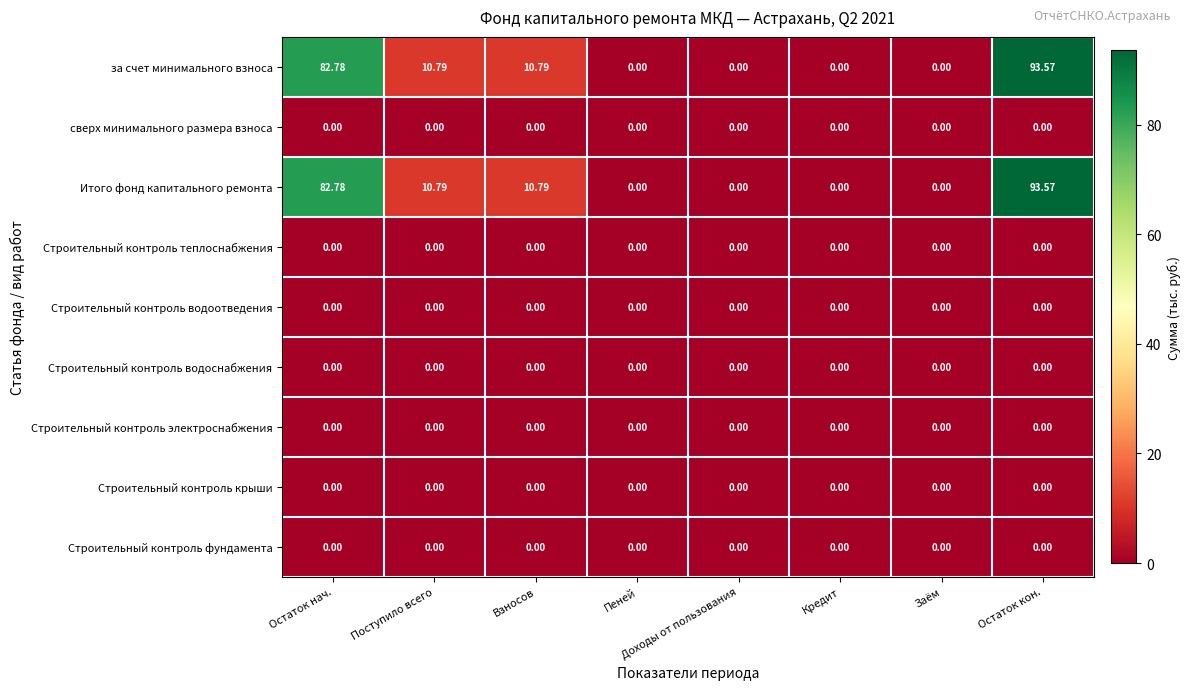

Which category has the highest value across all series?

Остаток кон.